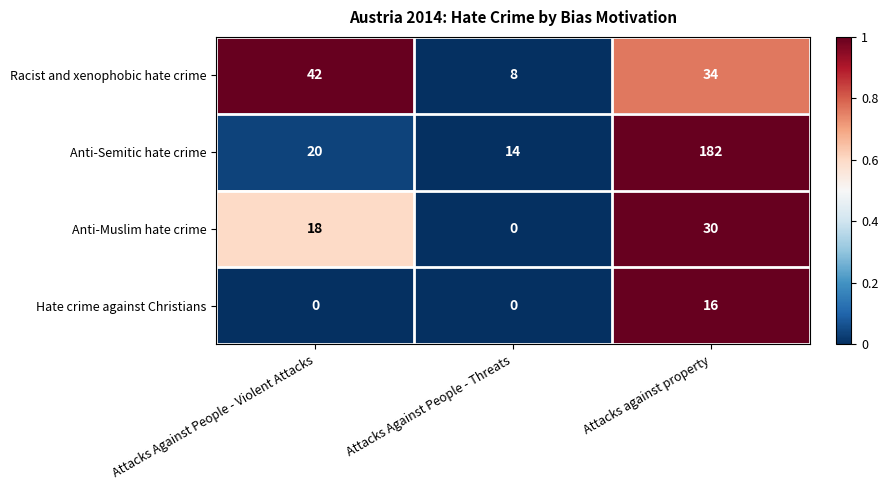

Which series changed the most between Attacks Against People - Violent Attacks and Attacks Against People - Threats?

Racist and xenophobic hate crime